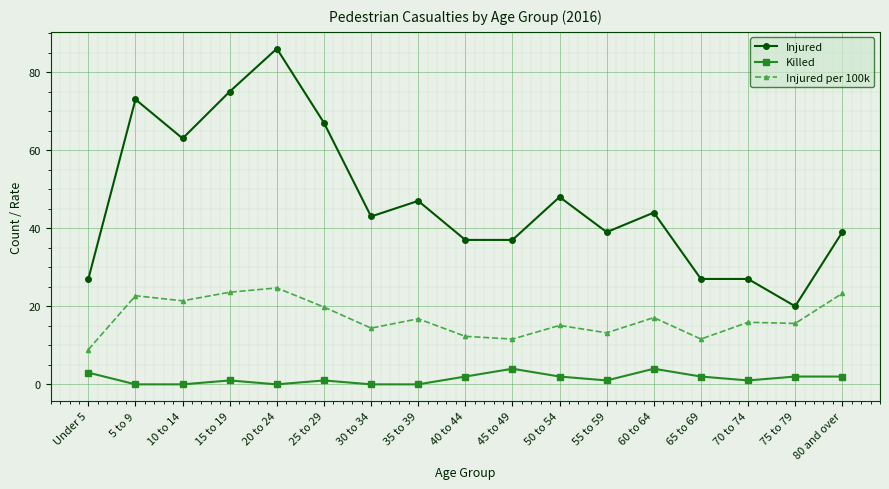

At which label does Injured per 100k reach its minimum?

Under 5